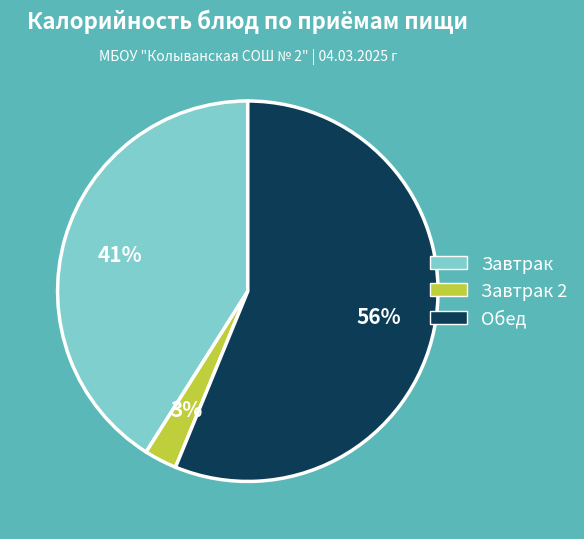

Count the number of slices in the pie.

3